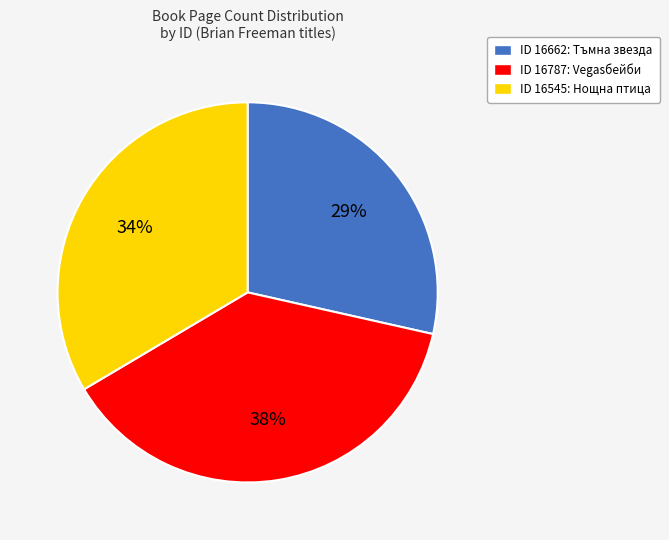

How many slices are in this pie chart?

3